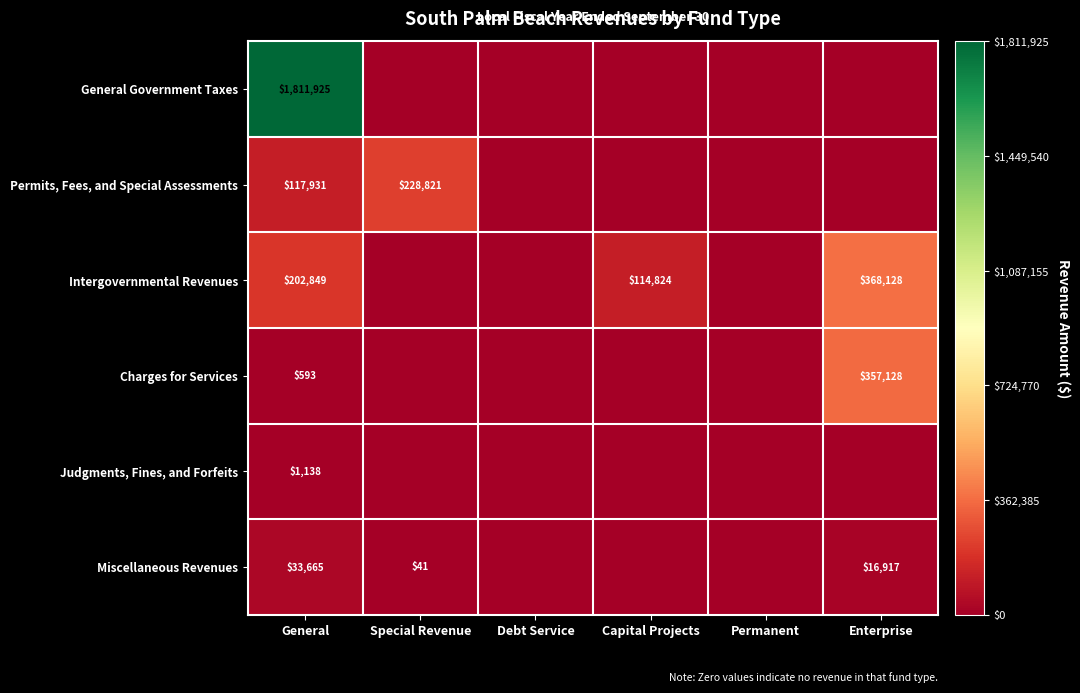

The Miscellaneous Revenues series shows 41 at Special Revenue. True or false?

True